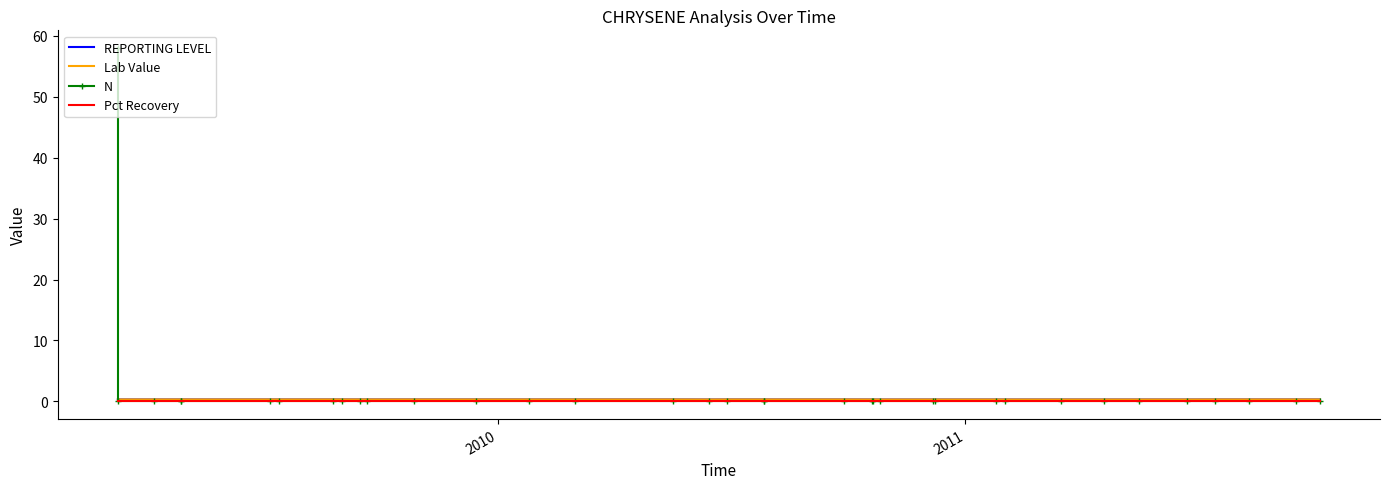

True or false: Lab Value and REPORTING LEVEL intersect in this chart.

False